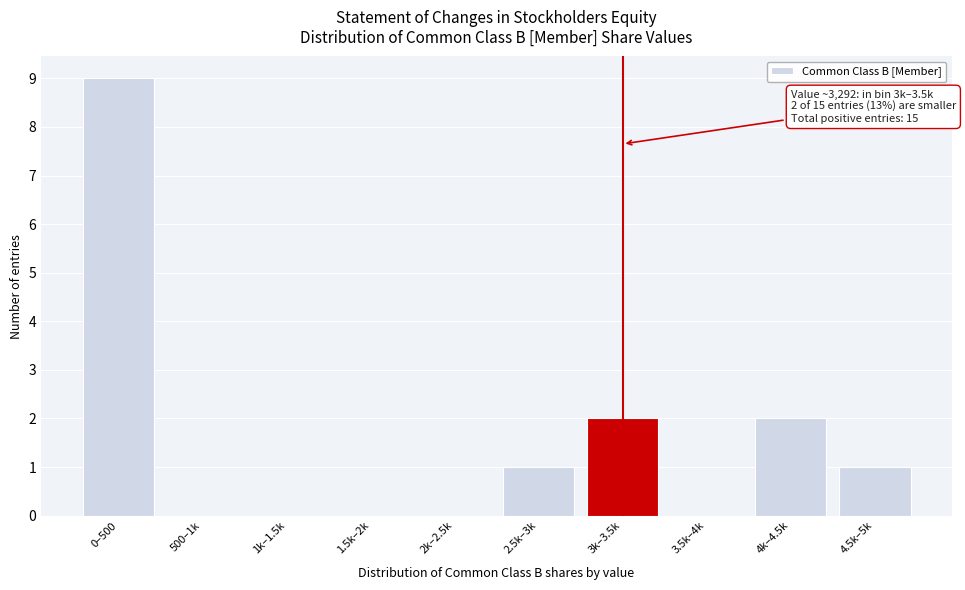

Reading left to right, list all the values displayed in this chart.

0–500=9	500–1k=0	1k–1.5k=0	1.5k–2k=0	2k–2.5k=0	2.5k–3k=1	3k–3.5k=2	3.5k–4k=0	4k–4.5k=2	4.5k–5k=1